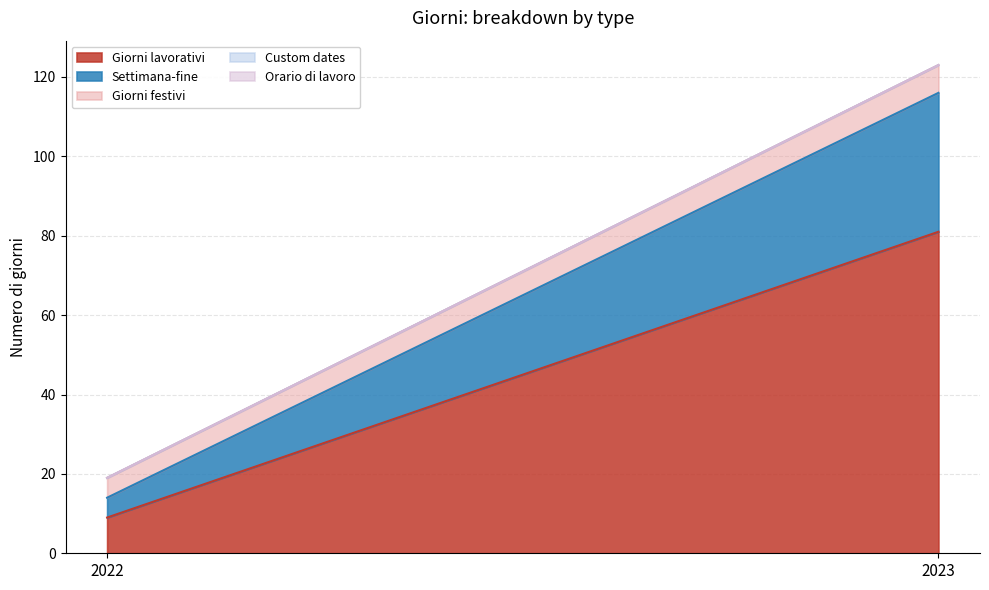

Which series has the widest spread of values?

Giorni lavorativi